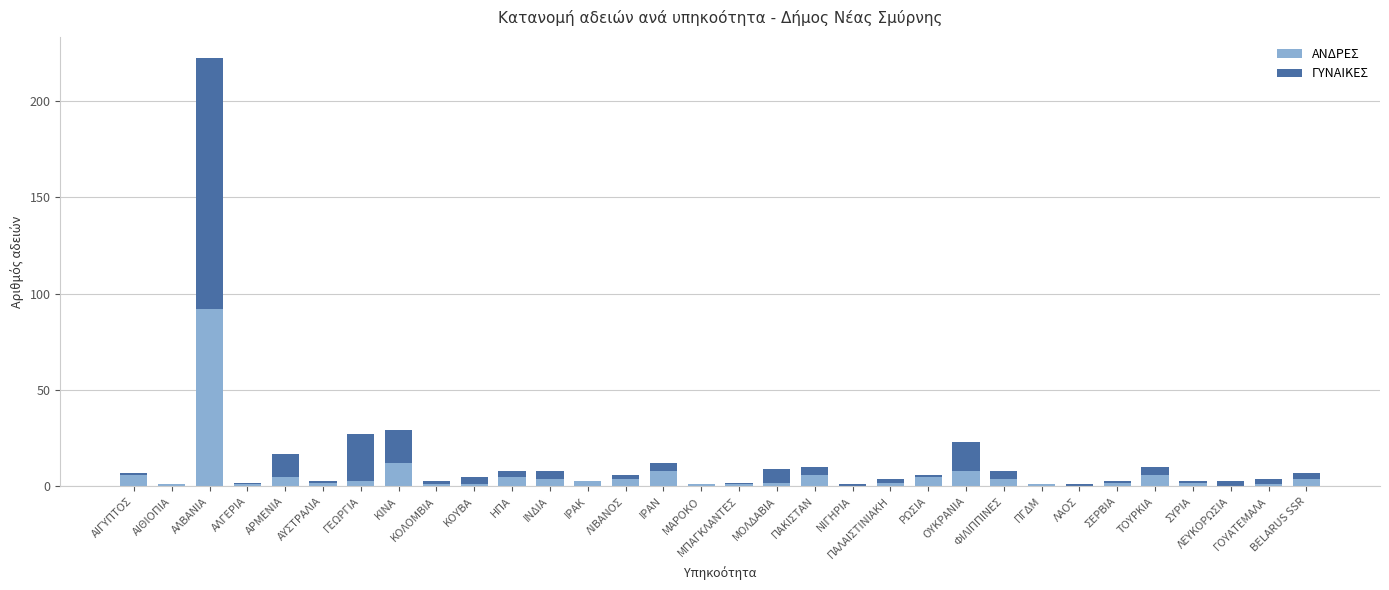

At which category is the sum across all series the highest?

ΑΛΒΑΝΙΑ